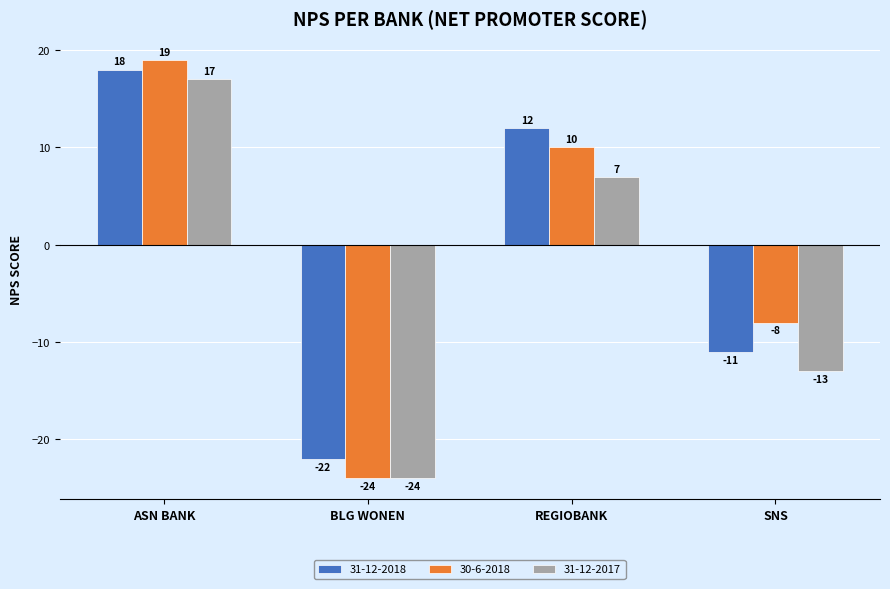

Is it true that 30-6-2018 equals -8 at SNS?

True